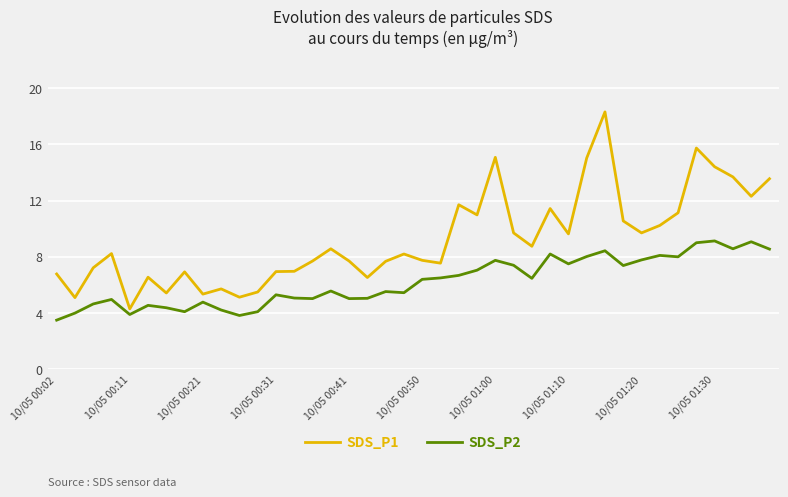

What is the minimum value shown in the chart?

3.5